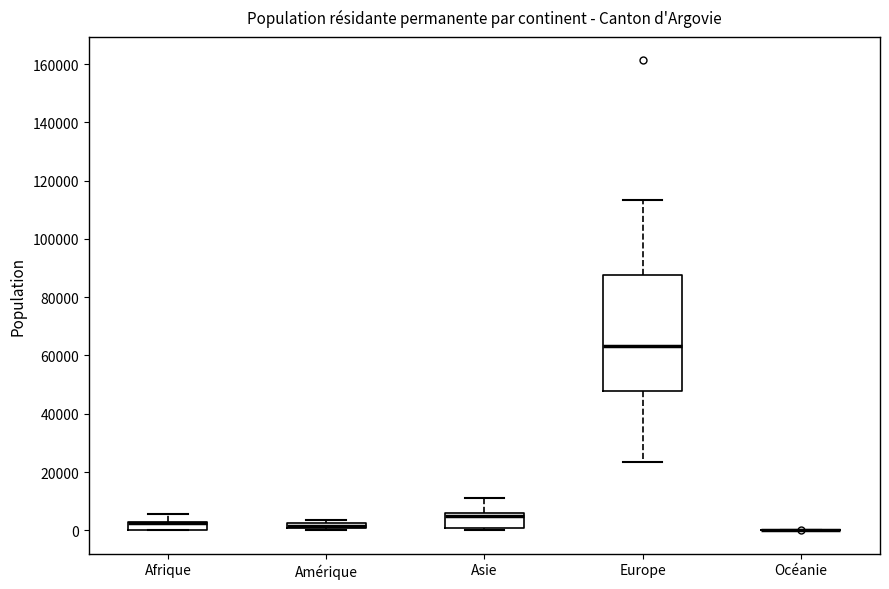

Comparing the boxes themselves (not the whiskers), which one is the tallest?

Europe